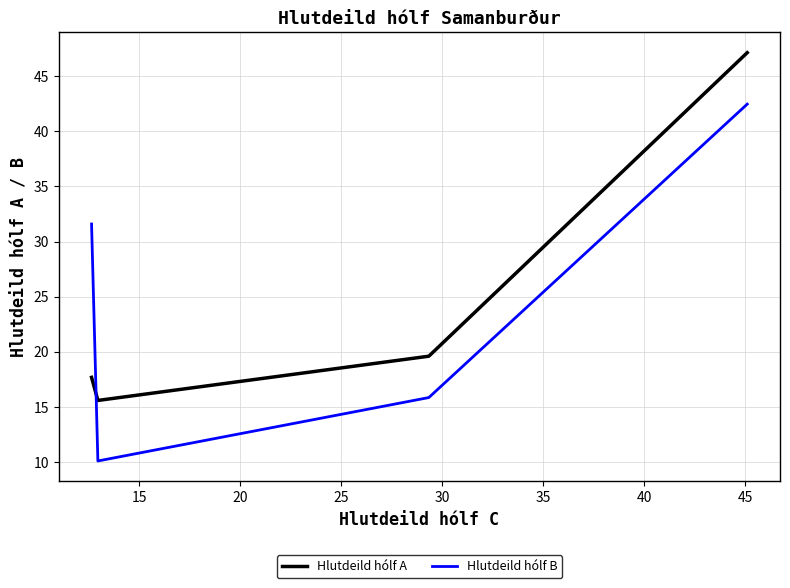

Which series has the widest spread of values?

Hlutdeild hólf B